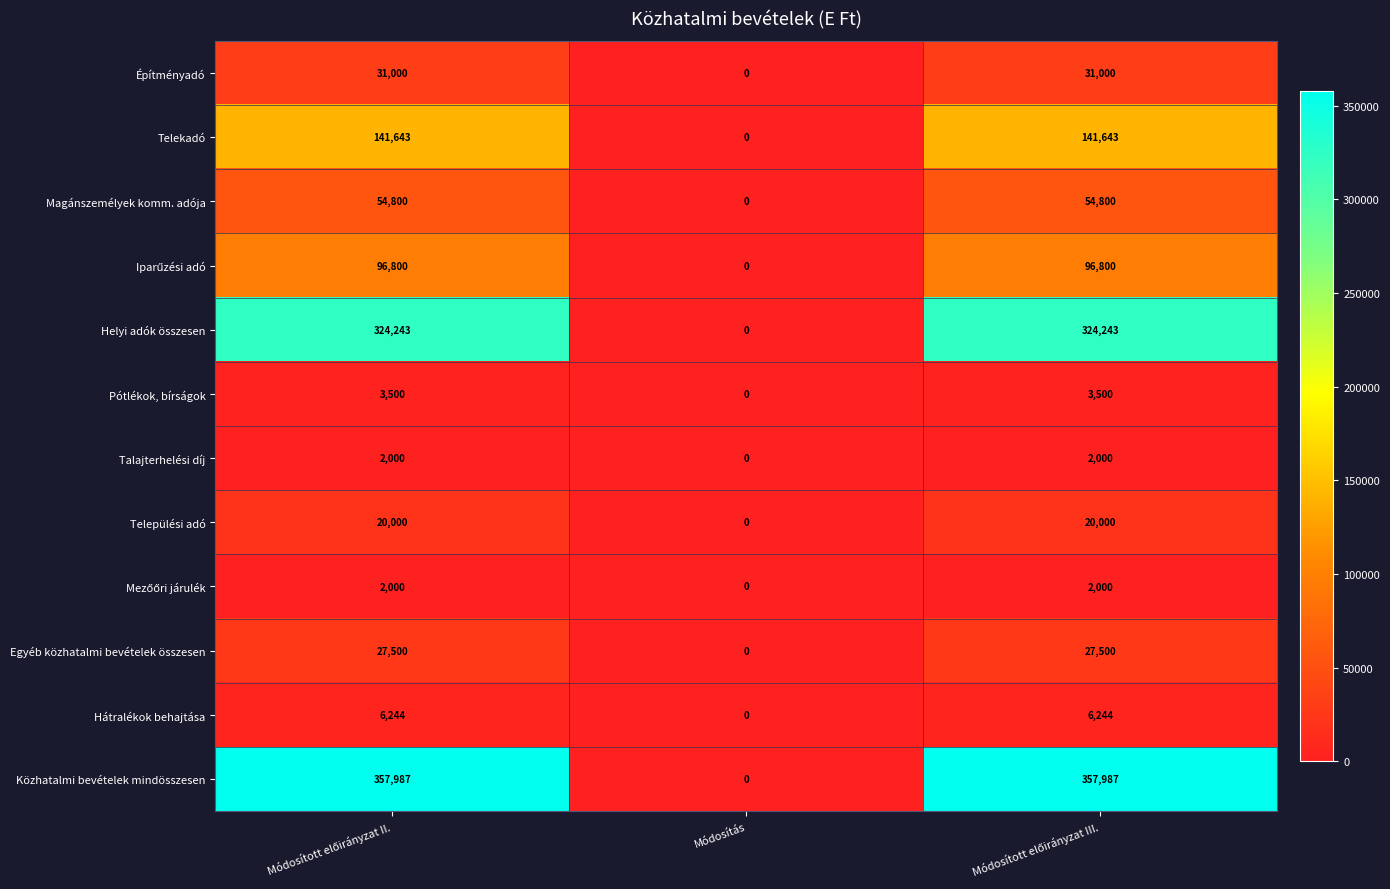

What is the difference between the maximum and minimum values in the Magánszemélyek komm. adója series?

54800